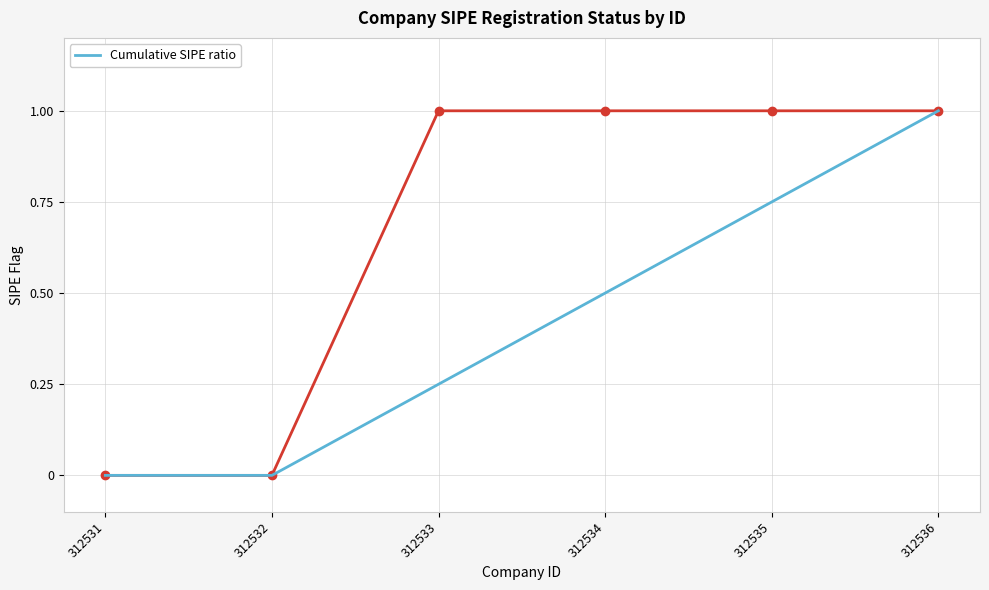

What is the difference between the values at 312533 and 312536?

0.8